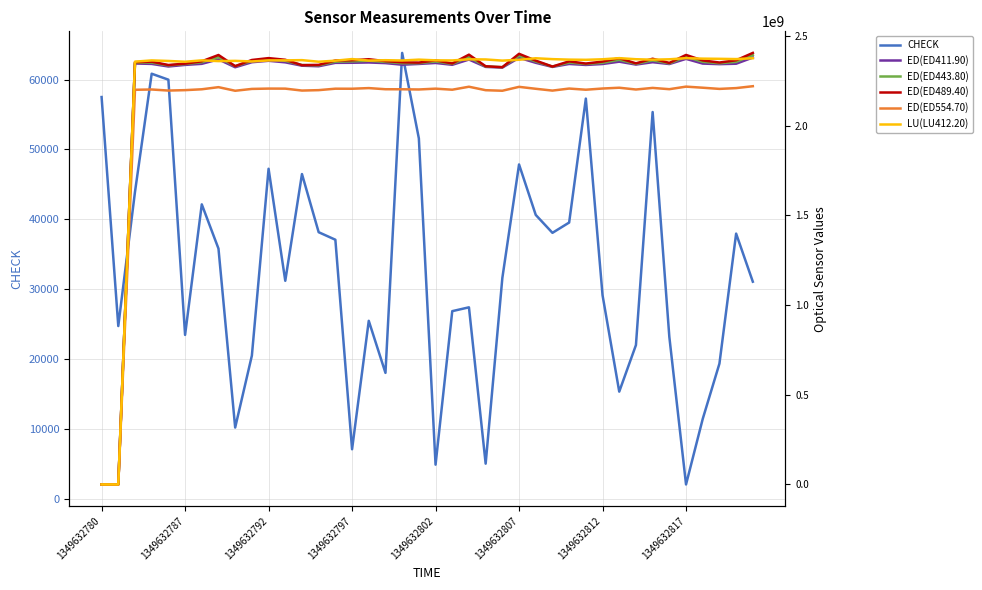

What is the total value across all series at 24?

11539221720